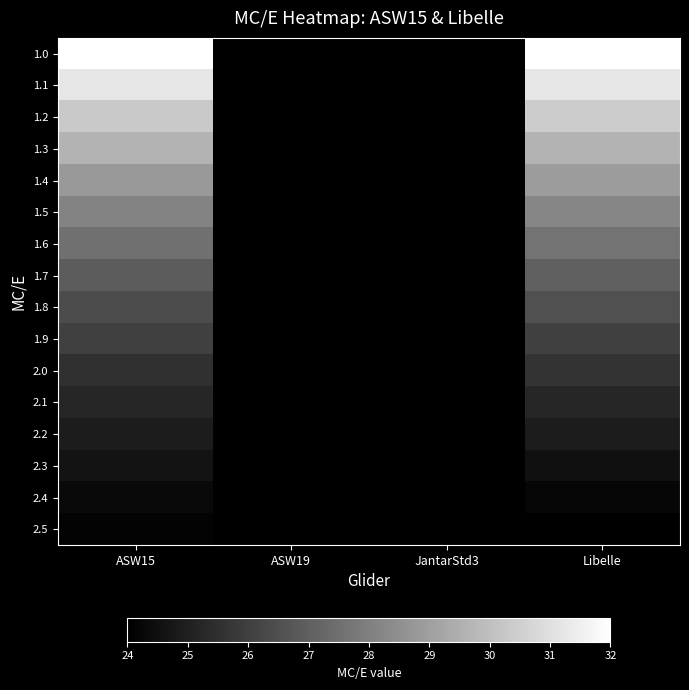

What is the spread (max minus min) of values at Libelle?

8.0